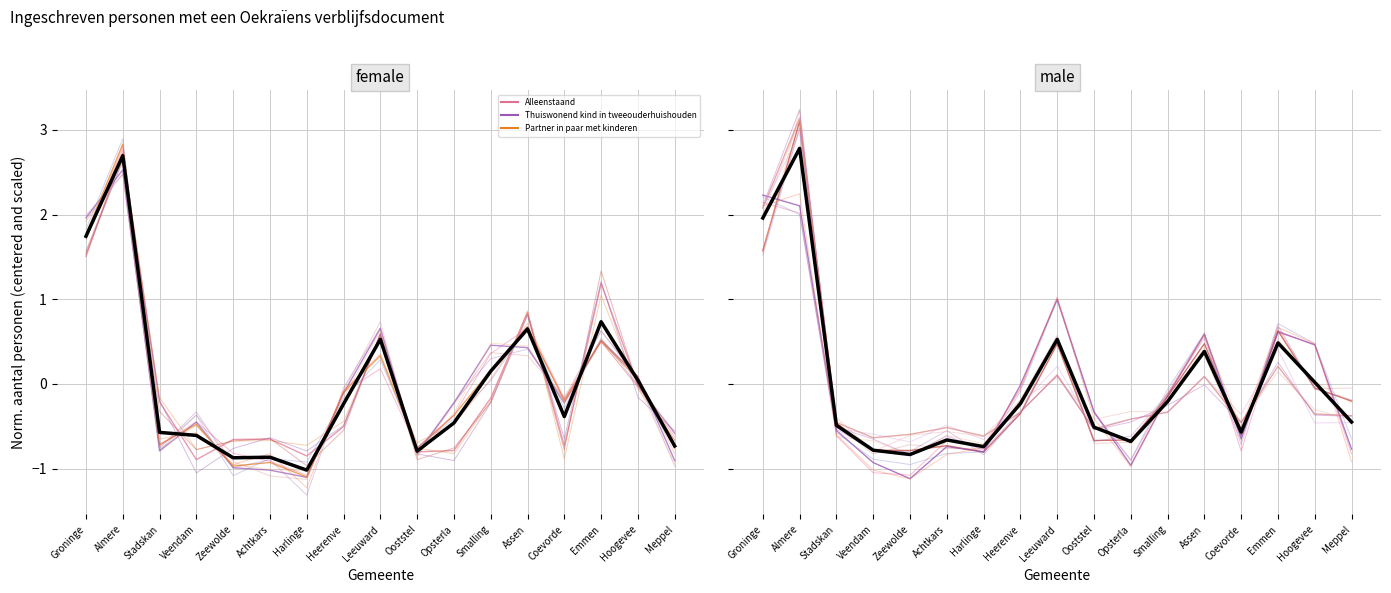

What is the spread (max minus min) of values at Ooststel?

0.5